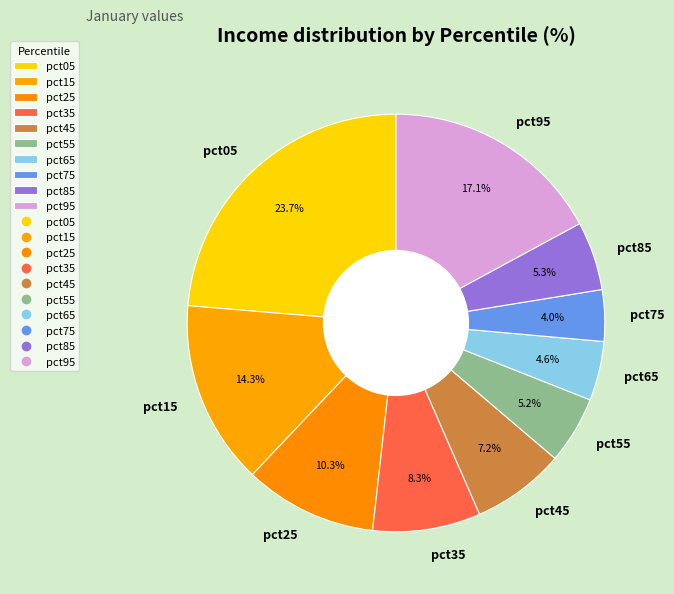

What percentage is the pct25 slice, to the nearest percent?

10%